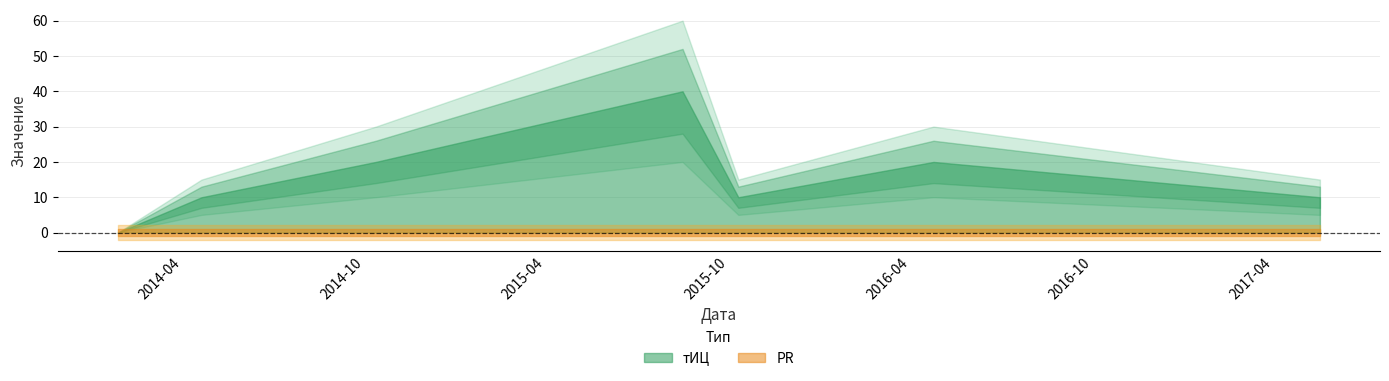

Rank the series at 2014-01-26 from lowest to highest value.

тИЦ, PR